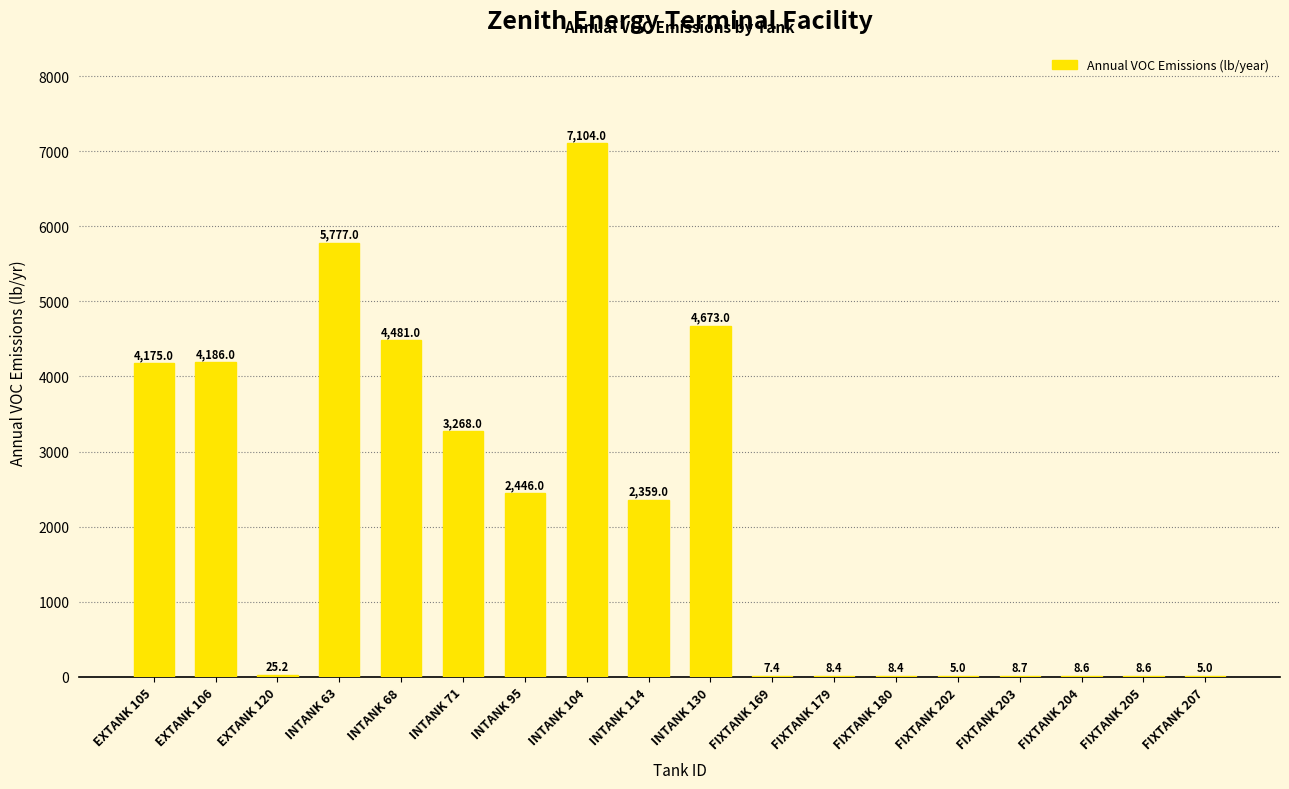

At which category does the chart reach its peak across all series?

INTANK 104